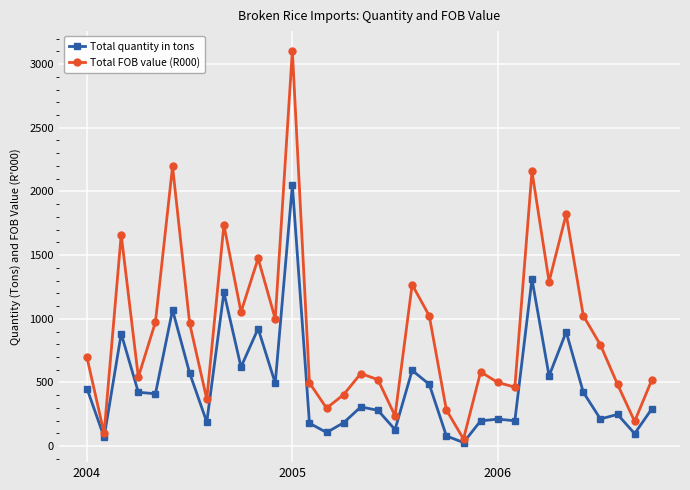

What is the greatest value displayed?

3105